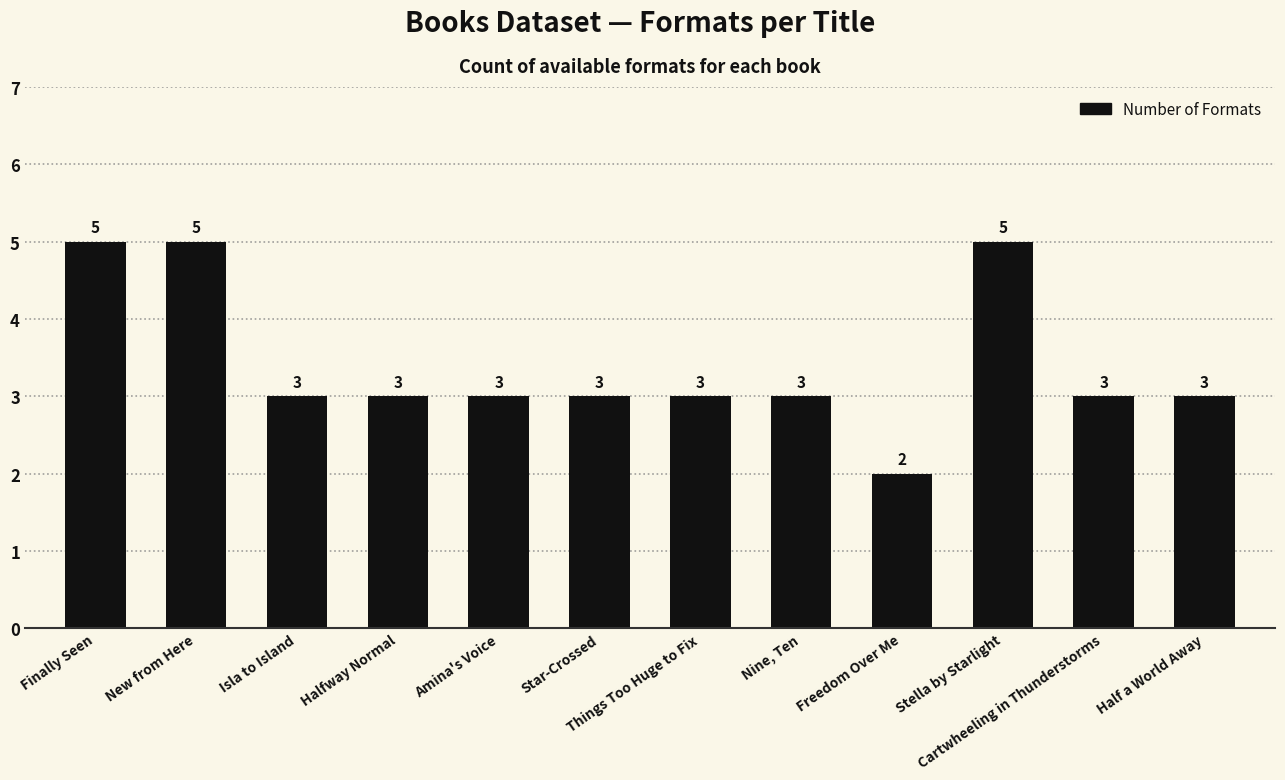

What is the approximate value at Star-Crossed?

3